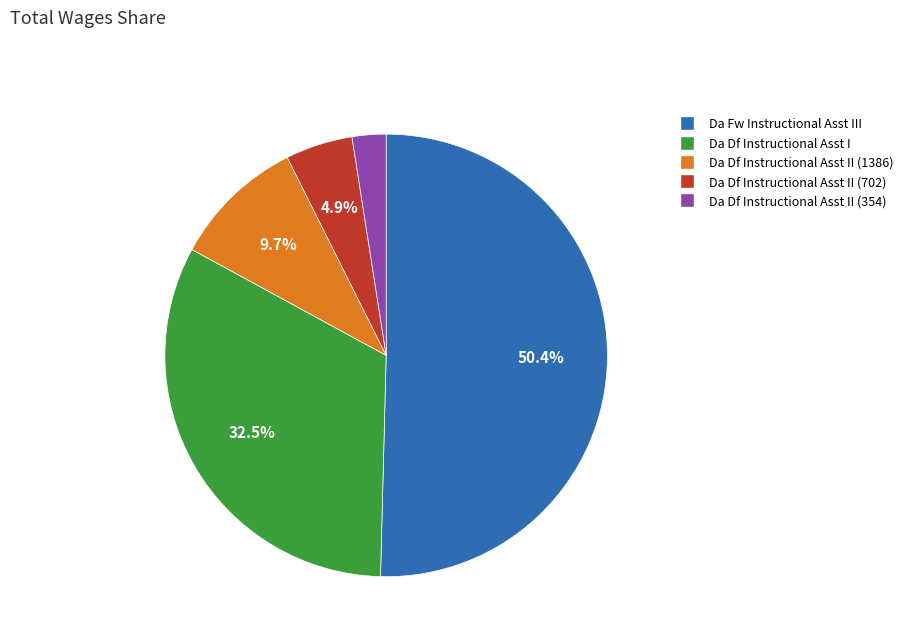

Is there any slice that represents more than half of the pie?

Yes